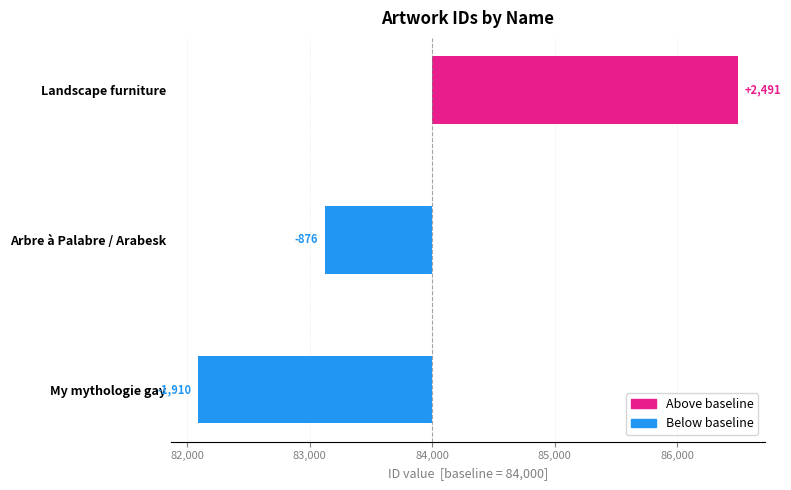

What is the change in value from Arbre à Palabre / Arabesk to My mythologie gay?

-1034